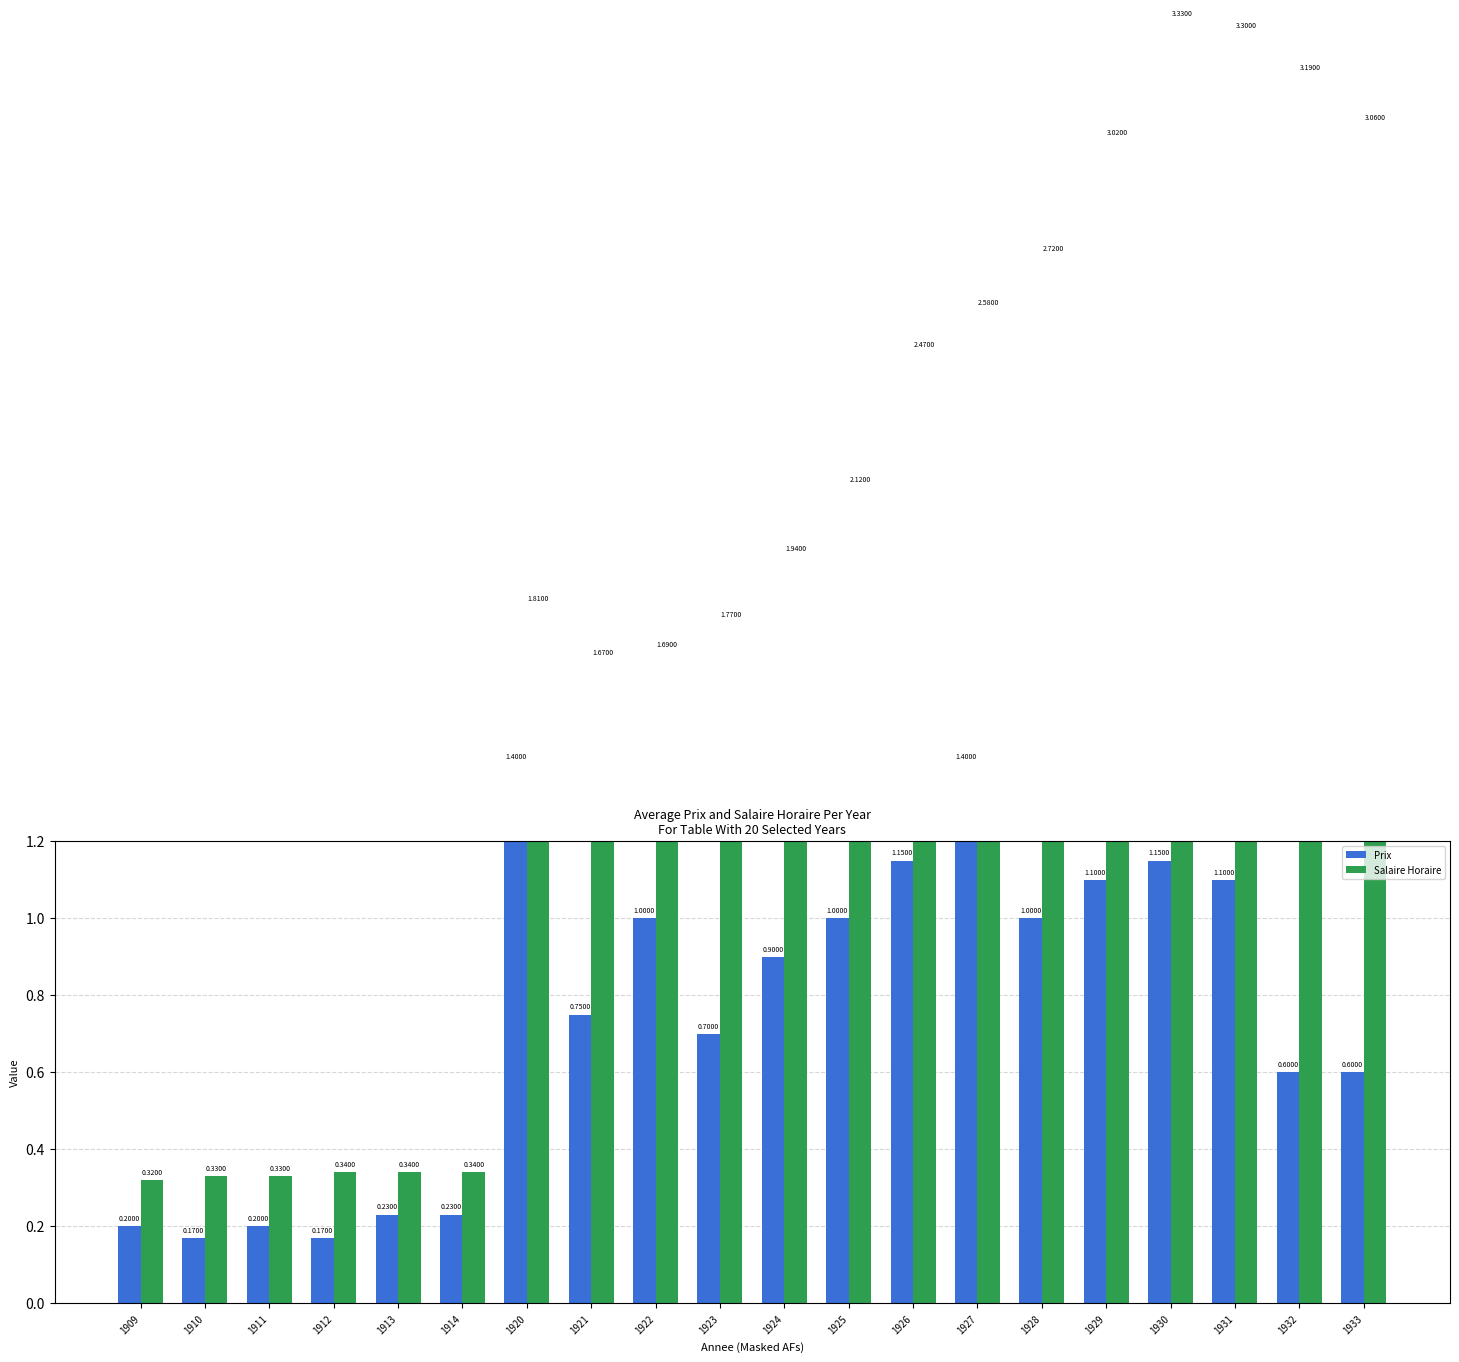

Is the value of Prix at 1921 greater than the value of Salaire Horaire at 1920?

No